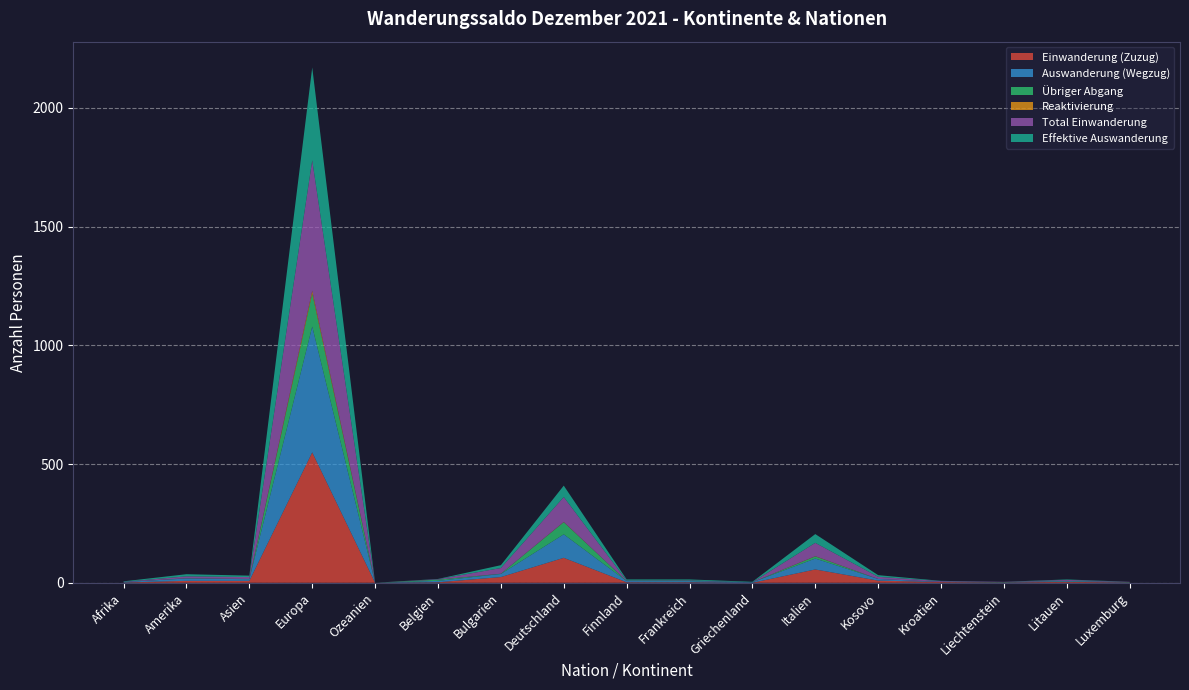

Reading right to left, what are all the values shown in this chart?

Einwanderung (Zuzug): Luxemburg=1	Litauen=4	Liechtenstein=1	Kroatien=3	Kosovo=9	Italien=56	Griechenland=0	Frankreich=2	Finnland=2	Deutschland=105	Bulgarien=24	Belgien=2	Ozeanien=0	Europa=549	Asien=8	Amerika=8	Afrika=1
Auswanderung (Wegzug): Luxemburg=1	Litauen=3	Liechtenstein=1	Kroatien=1	Kosovo=7	Italien=46	Griechenland=2	Frankreich=5	Finnland=5	Deutschland=99	Bulgarien=13	Belgien=6	Ozeanien=0	Europa=530	Asien=7	Amerika=10	Afrika=2
Übriger Abgang: Luxemburg=1	Litauen=1	Liechtenstein=1	Kroatien=0	Kosovo=0	Italien=9	Griechenland=0	Frankreich=1	Finnland=0	Deutschland=51	Bulgarien=1	Belgien=5	Ozeanien=0	Europa=139	Asien=1	Amerika=1	Afrika=0
Reaktivierung: Luxemburg=0	Litauen=0	Liechtenstein=0	Kroatien=0	Kosovo=0	Italien=1	Griechenland=0	Frankreich=0	Finnland=0	Deutschland=1	Bulgarien=0	Belgien=0	Ozeanien=0	Europa=12	Asien=0	Amerika=0	Afrika=0
Total Einwanderung: Luxemburg=1	Litauen=4	Liechtenstein=1	Kroatien=3	Kosovo=9	Italien=56	Griechenland=0	Frankreich=2	Finnland=2	Deutschland=105	Bulgarien=24	Belgien=2	Ozeanien=0	Europa=549	Asien=8	Amerika=8	Afrika=1
Effektive Auswanderung: Luxemburg=0	Litauen=2	Liechtenstein=0	Kroatien=1	Kosovo=7	Italien=37	Griechenland=2	Frankreich=4	Finnland=5	Deutschland=48	Bulgarien=12	Belgien=1	Ozeanien=0	Europa=391	Asien=6	Amerika=9	Afrika=2